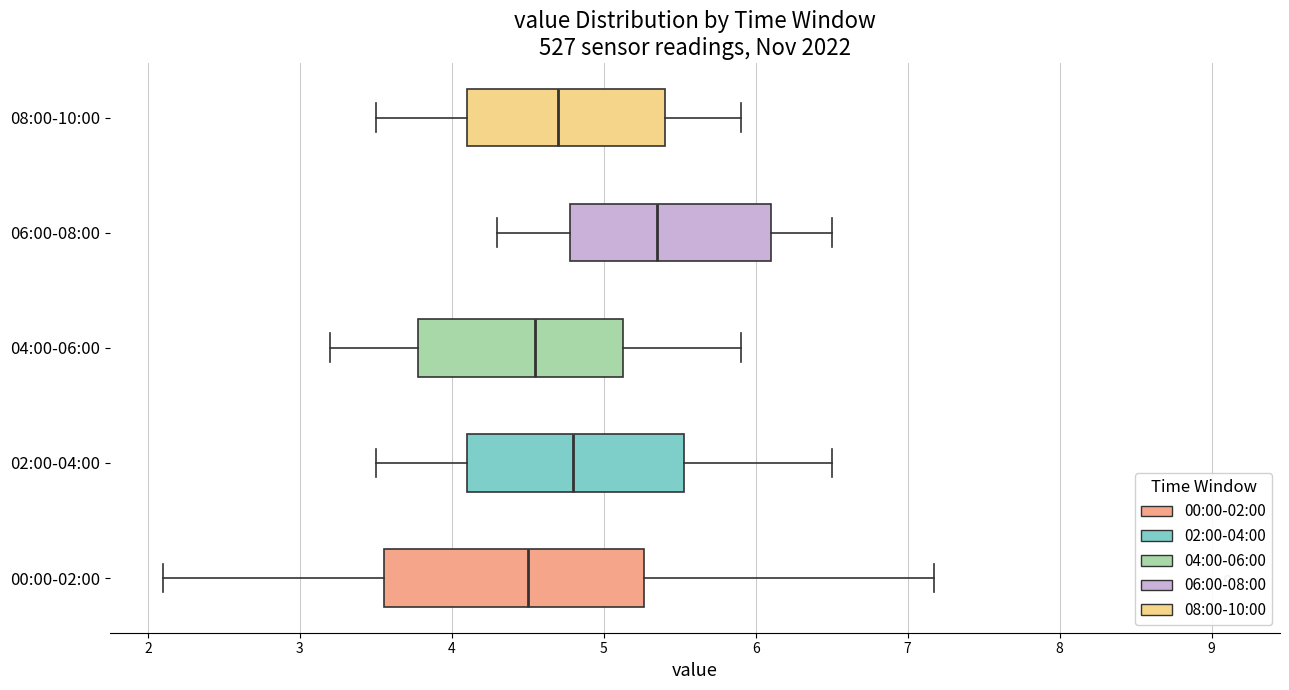

Comparing the boxes themselves (not the whiskers), which one is the widest?

00:00-02:00